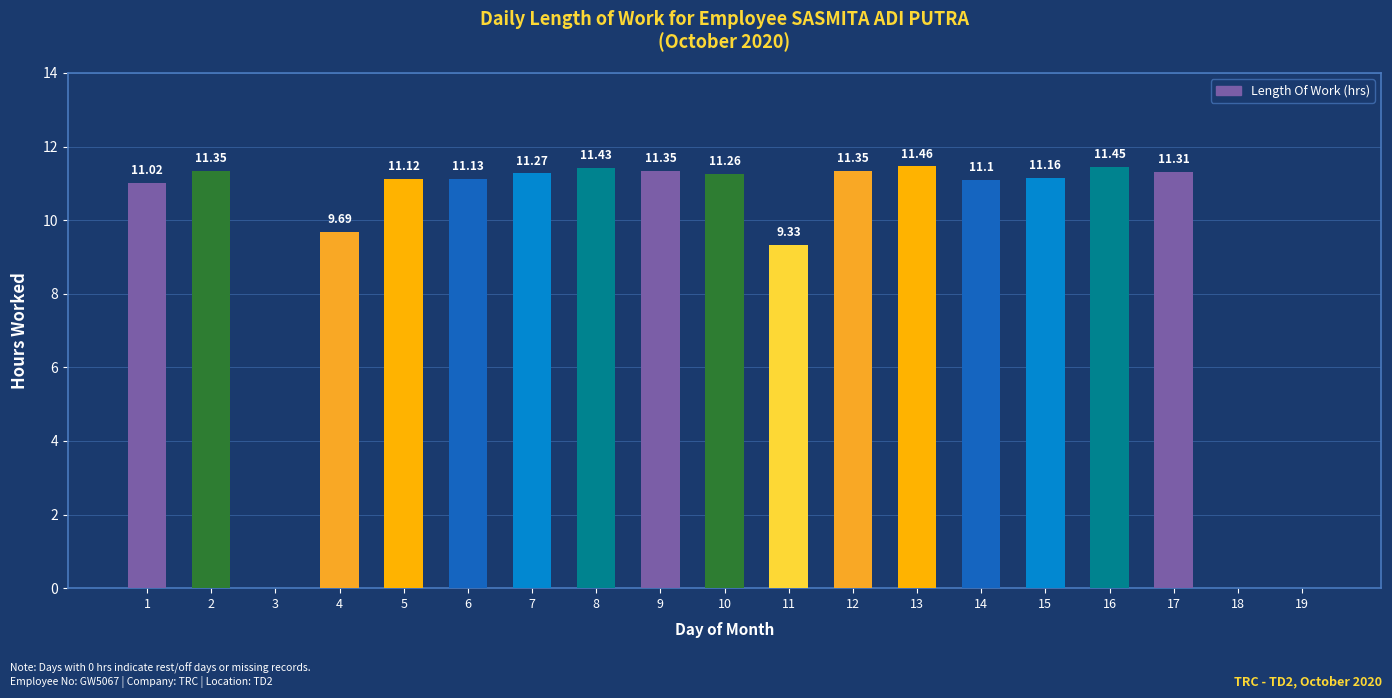

Between 8 and 15, which is larger?

8